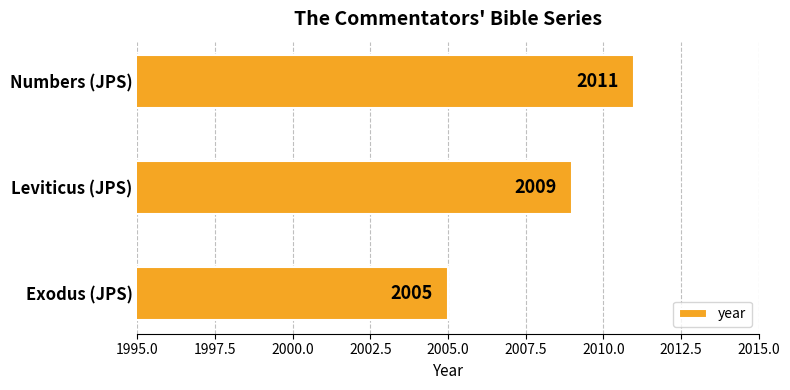

How many data points are less than 2009?

1